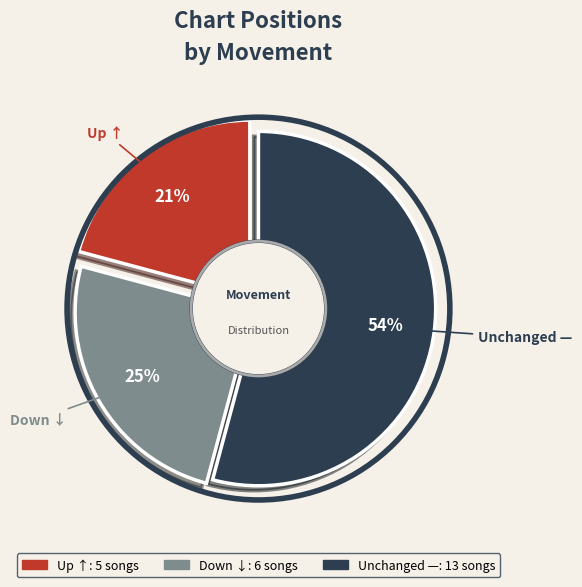

Do up and - together represent more than half of the pie?

Yes